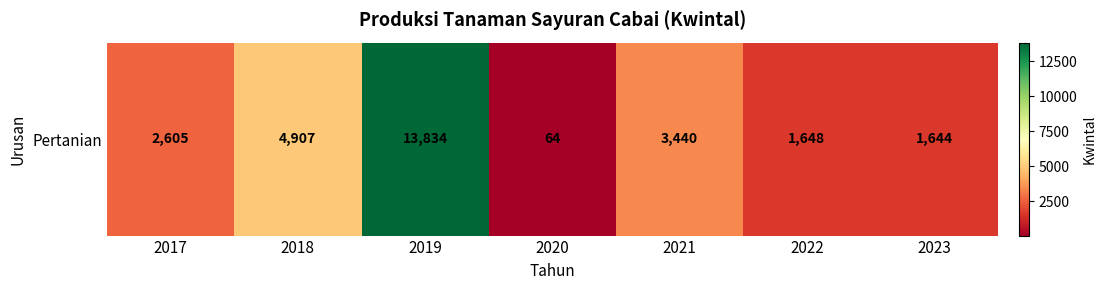

True or false: the data shows 4342 at 2017.

False